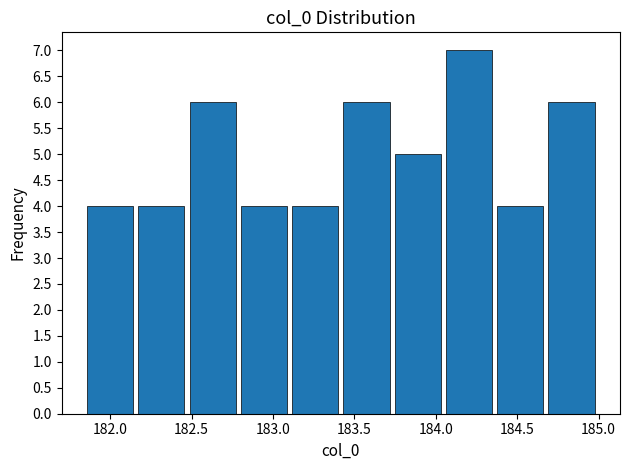

Reading left to right, transcribe this chart: for each bar, give the range it covers on the x-axis and its height. Neither the bar edges nor the heights are printed on the chart, so give them approximately, as read against the axes.

181.85 to 182.15: 4
182.15 to 182.45: 4
182.45 to 182.80: 6
182.80 to 183.10: 4
183.10 to 183.40: 4
183.40 to 183.75: 6
183.75 to 184.05: 5
184.05 to 184.35: 7
184.35 to 184.70: 4
184.70 to 185.00: 6